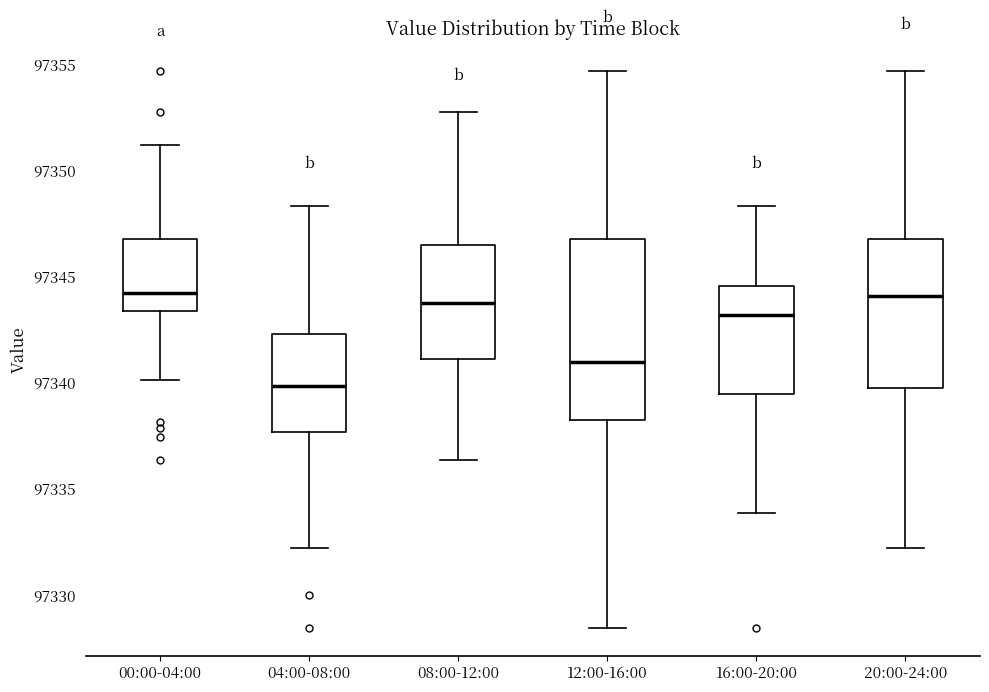

Where does the lower whisker of the box for 04:00-08:00 end on the y-axis? The values are not printed on the chart, so give them approximately, as read against the axis.

97332.0